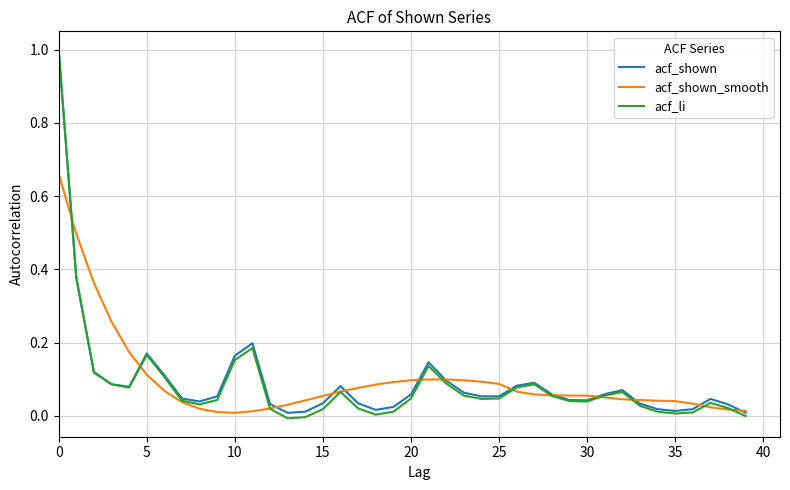

Does the chart display data point markers on the line(s)?

No